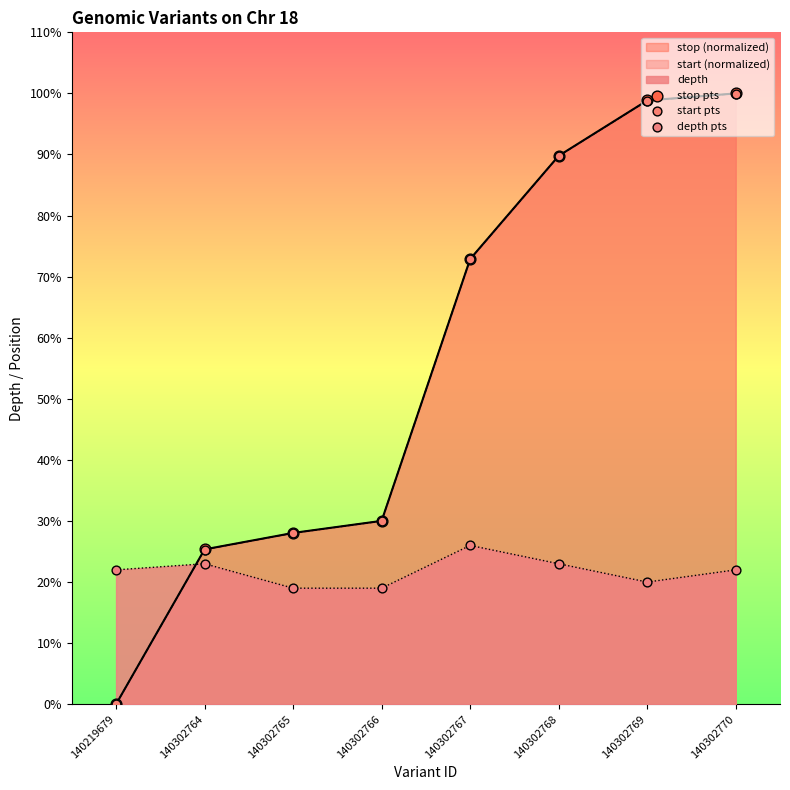

At how many categories does at least one series exceed 3?

8